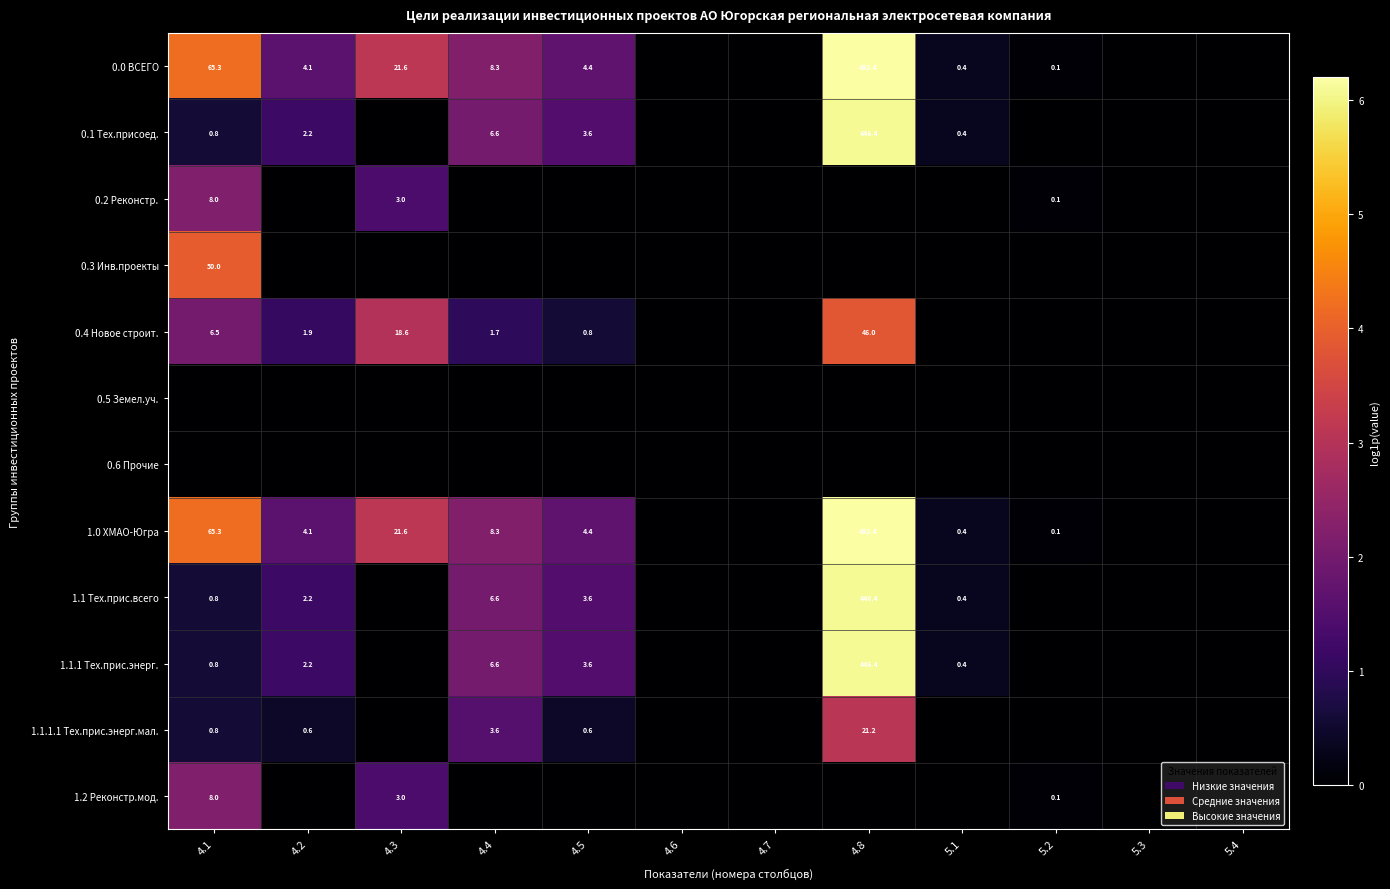

Count the number of categories in the chart.

12